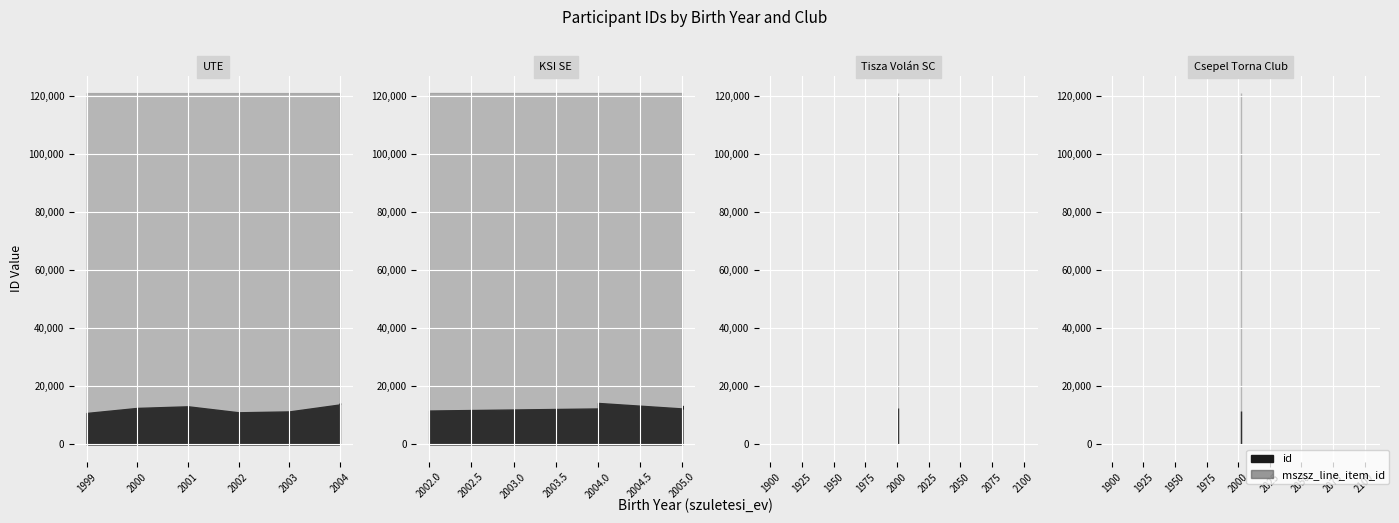

How many categories are shown in the chart?

15